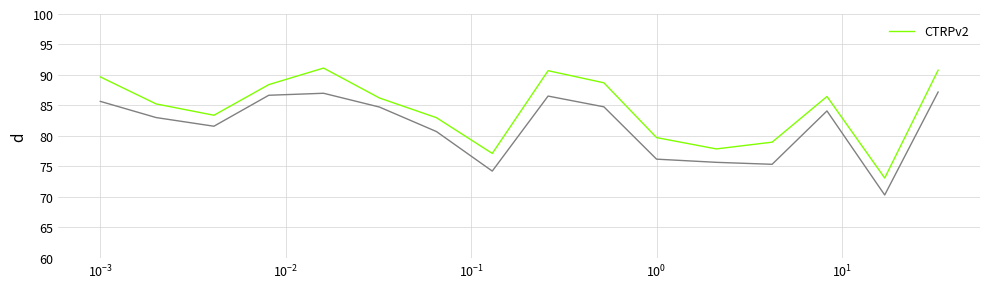

What is the sum of all values?

1350.2